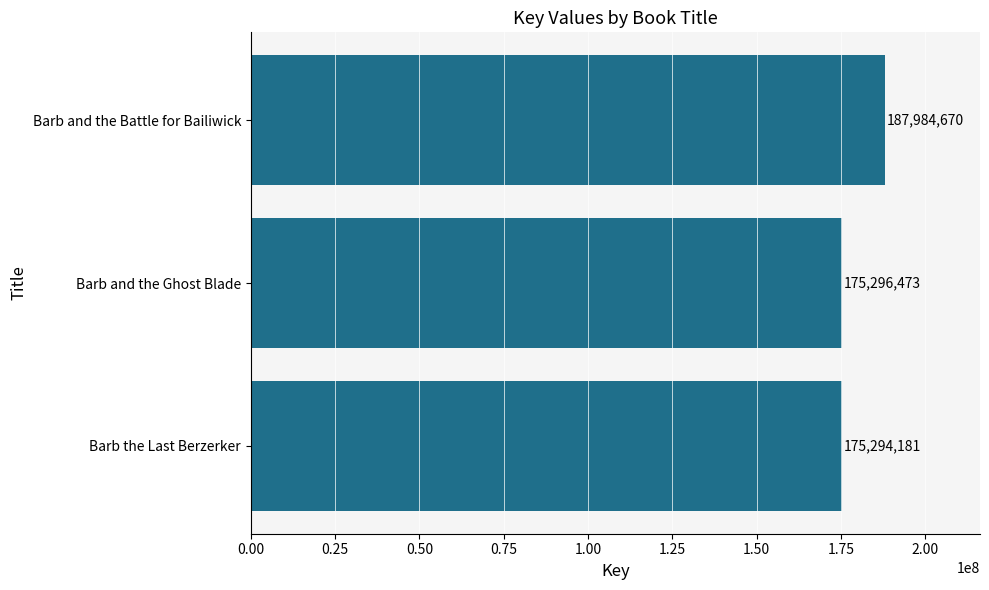

Where is the data nearest to the value 181639425?

Barb and the Ghost Blade